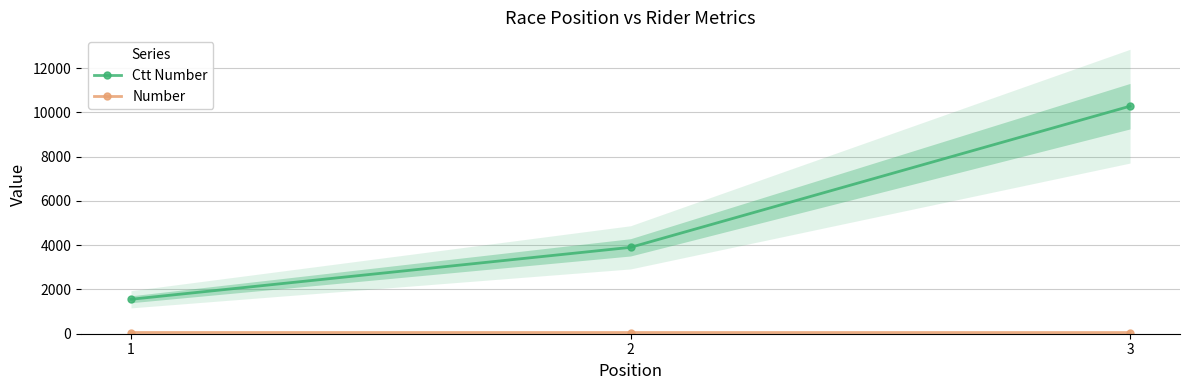

At how many categories does at least one series exceed 9355?

1